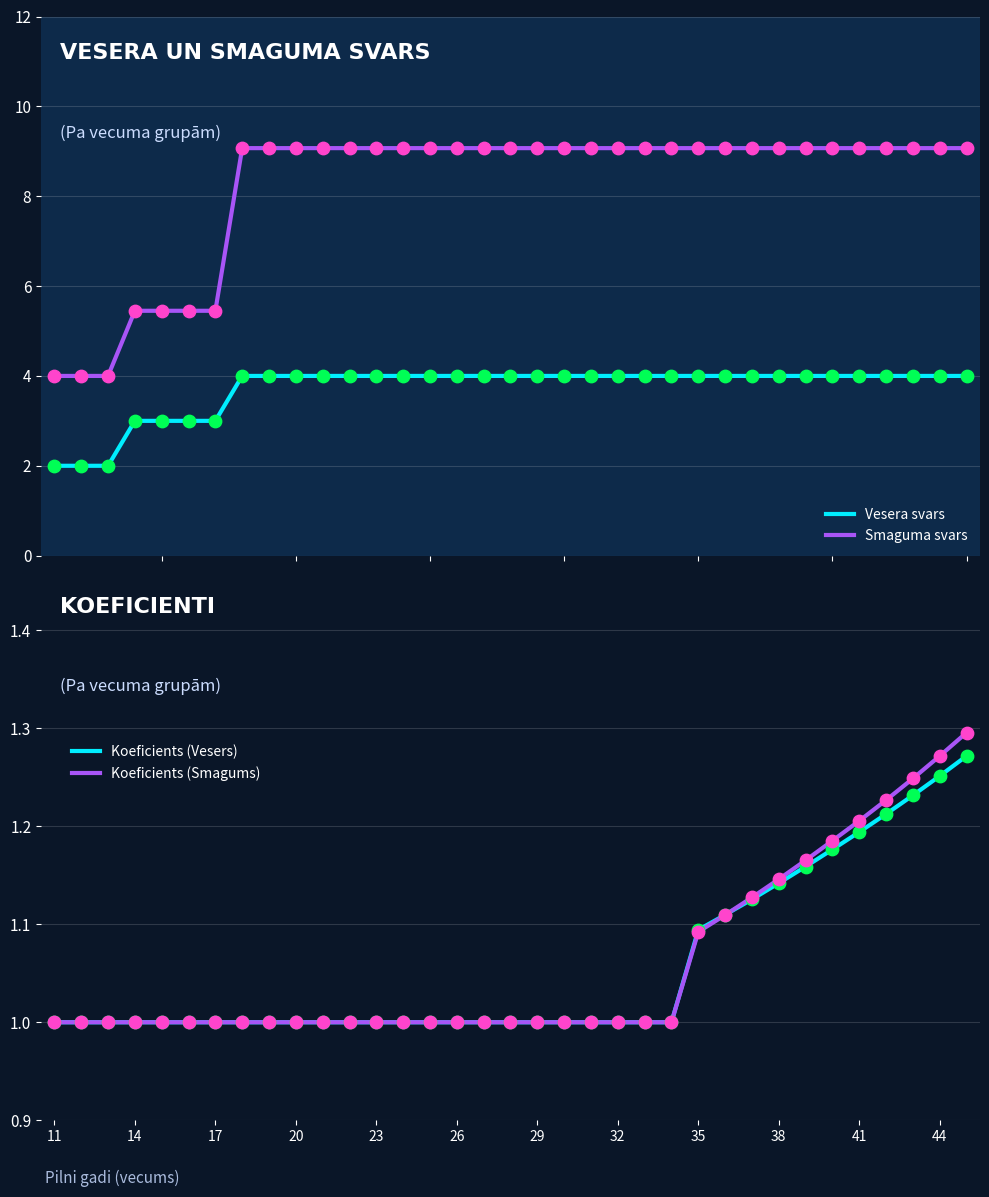

Which series contains the lowest Y value?

Koeficients (Vesers)